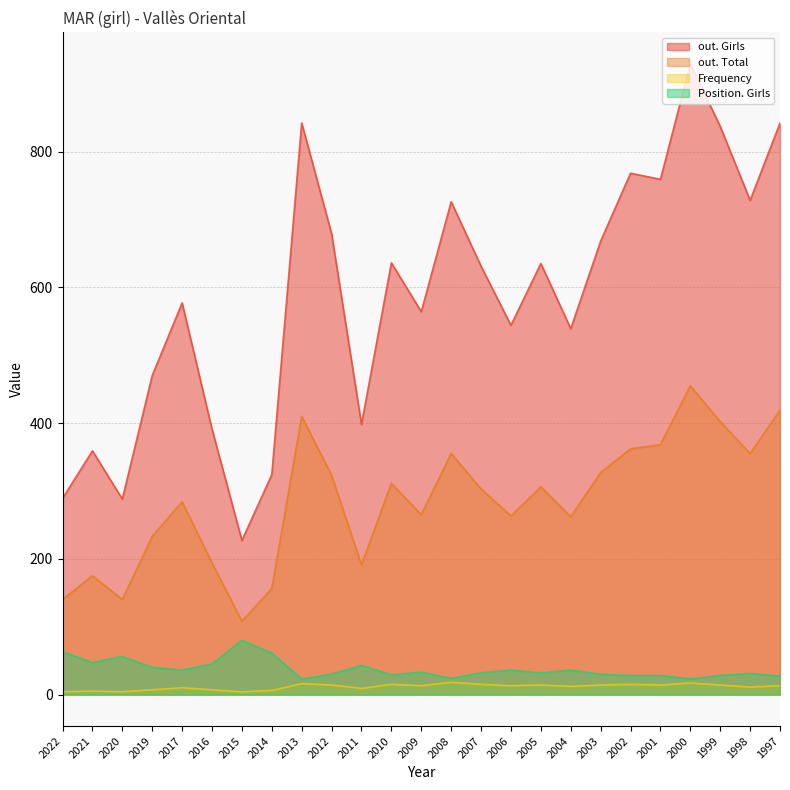

The value of Position. Girls at 2003 is 52. True or false?

False